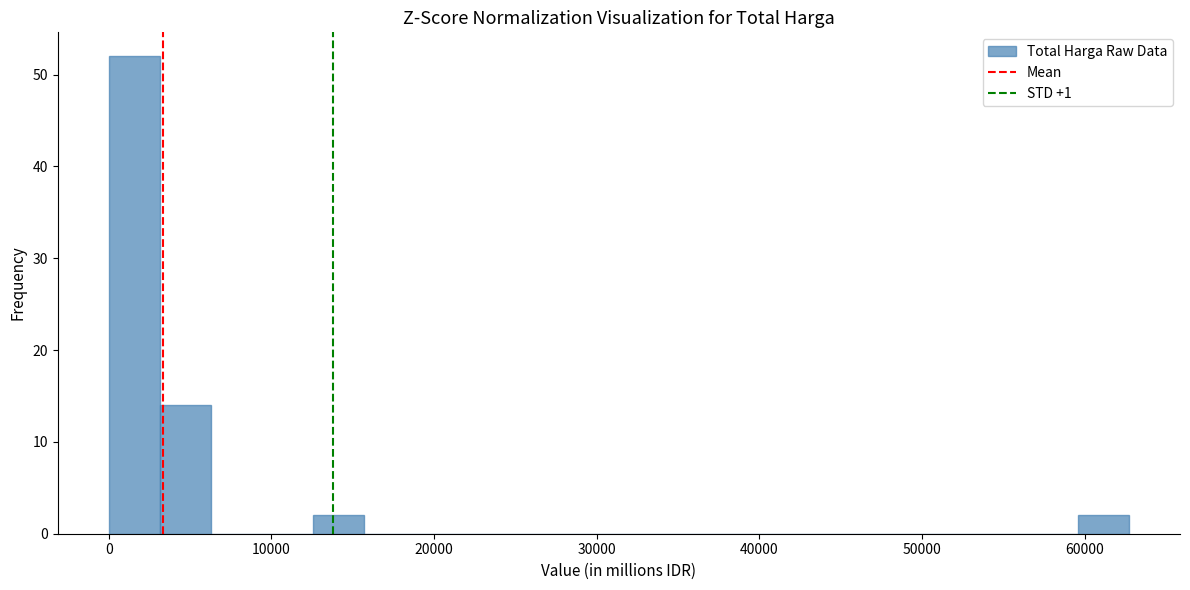

Read against the x-axis, roughly where is the centre of the tallest bar?

2000